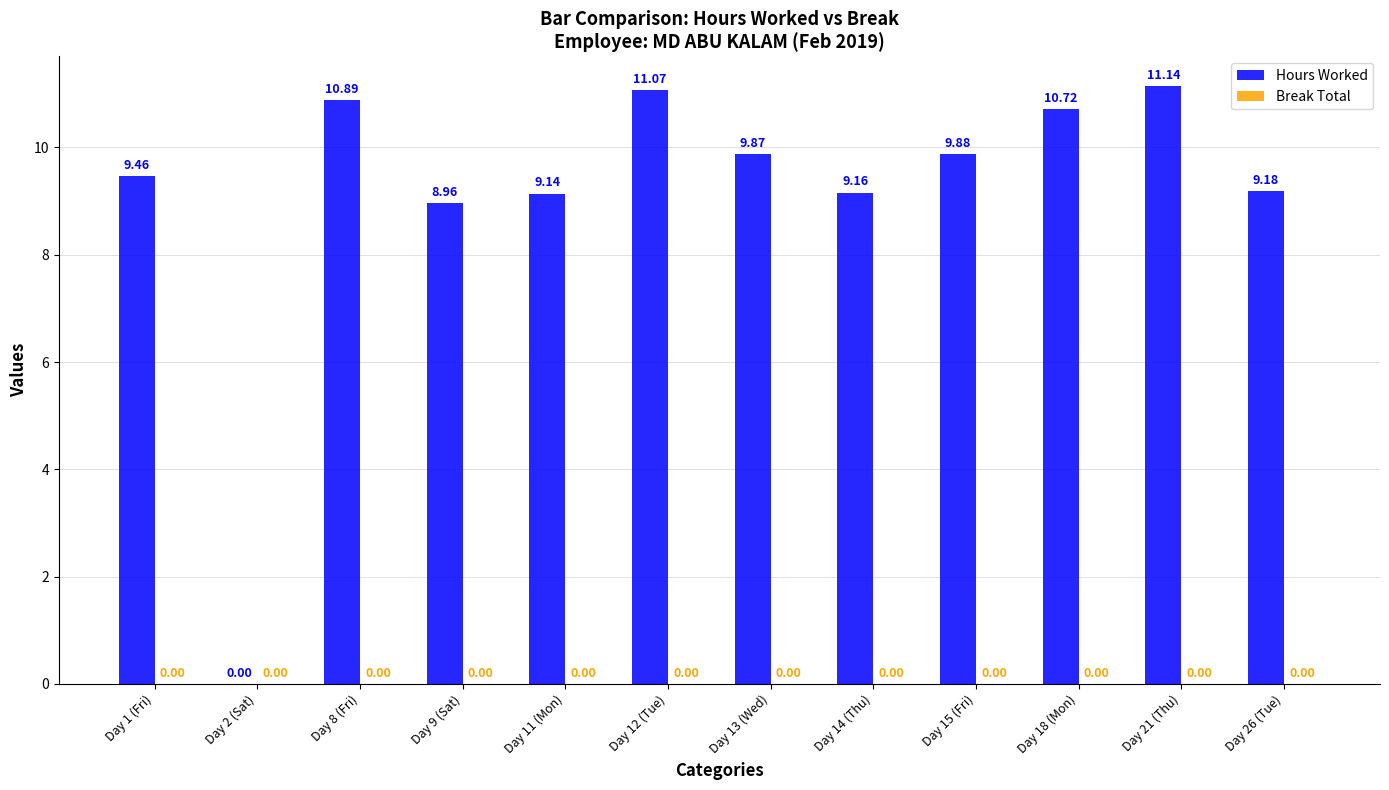

What is the change in value from Day 9 (Sat) to Day 11 (Mon)?

+0.2